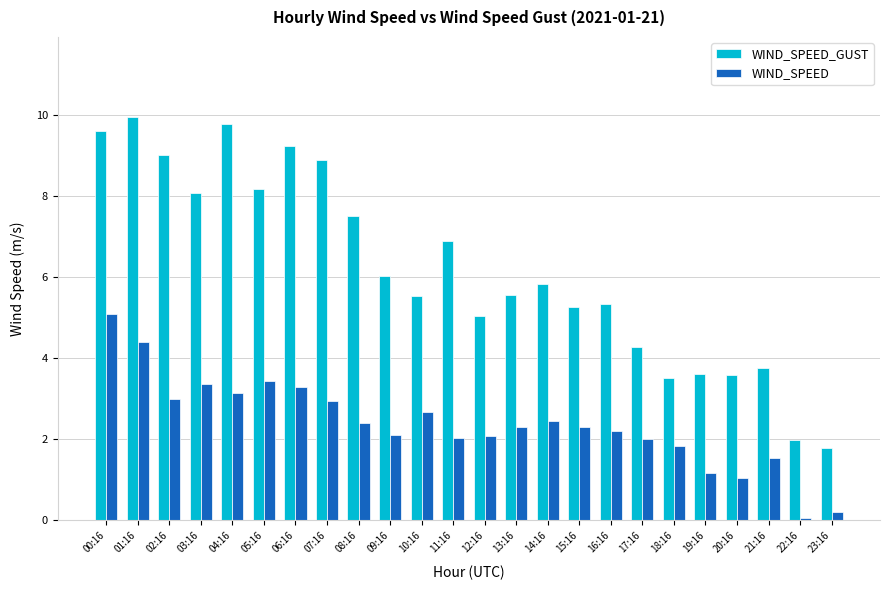

At which label does WIND_SPEED_GUST first exceed 5?

00:16